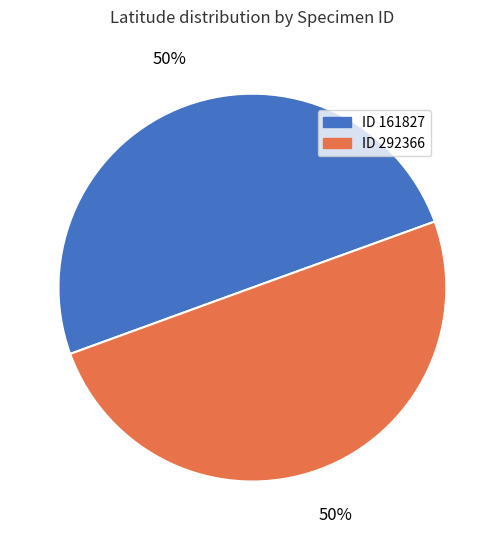

Count the number of slices in the pie.

2